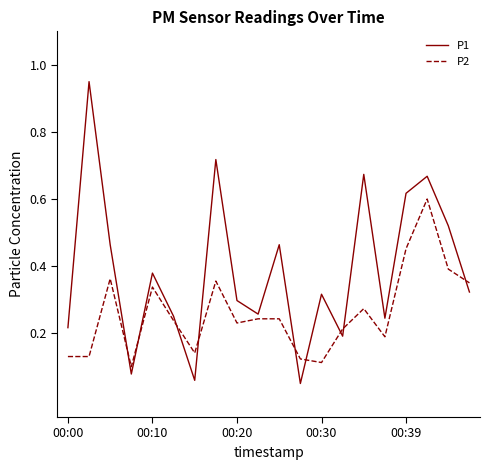

What is the difference between the maximum and minimum values in the P1 series?

0.9